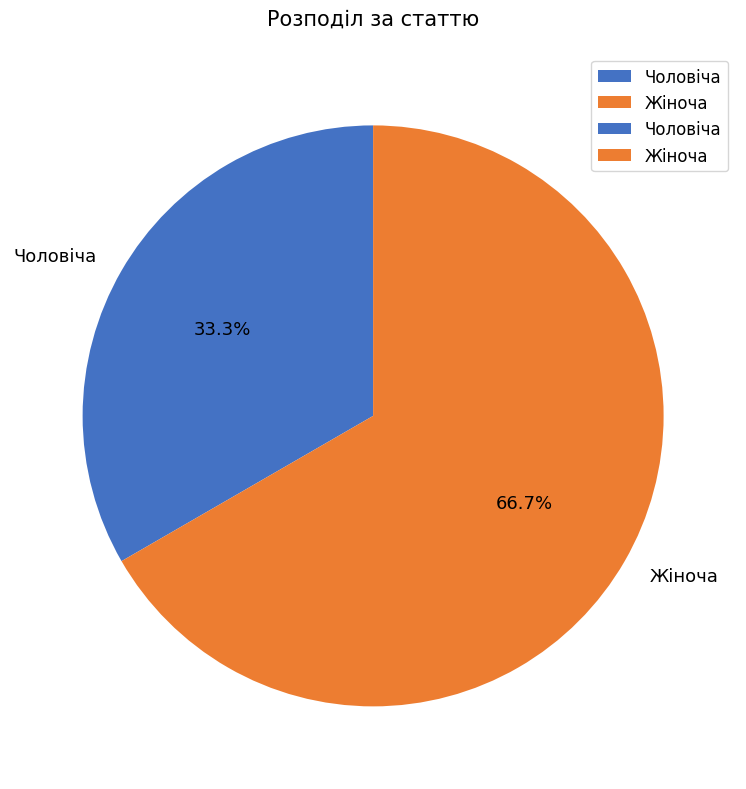

How many slices are in this pie chart?

2